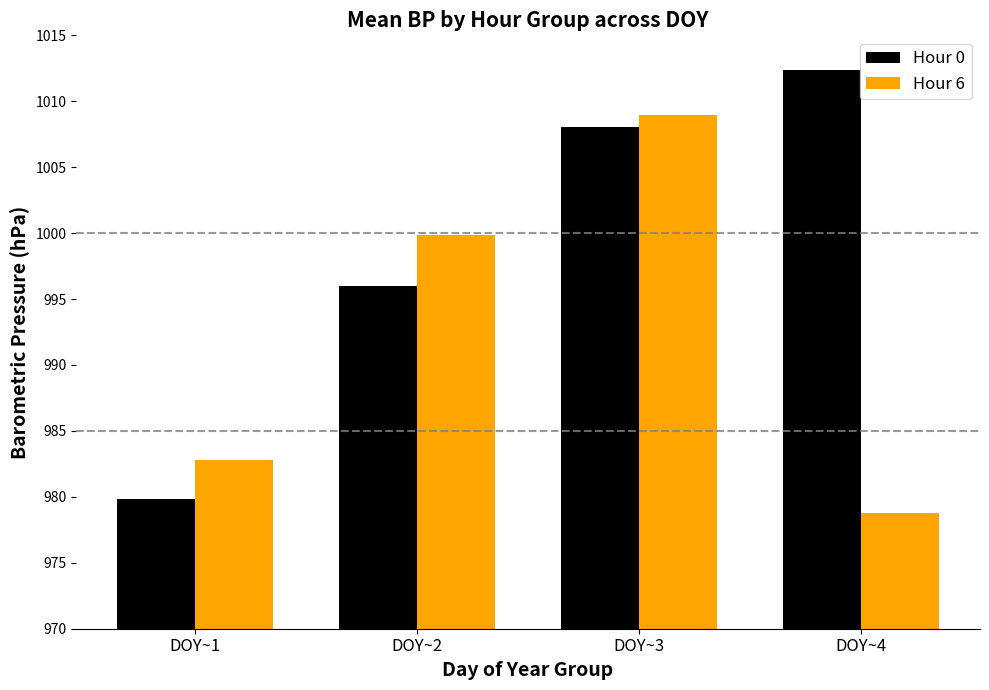

Reading left to right, transcribe all the data shown in this chart.

Hour 0: 979.8	996.0	1008.1	1012.4
Hour 6: 982.8	999.8	1009.0	978.8